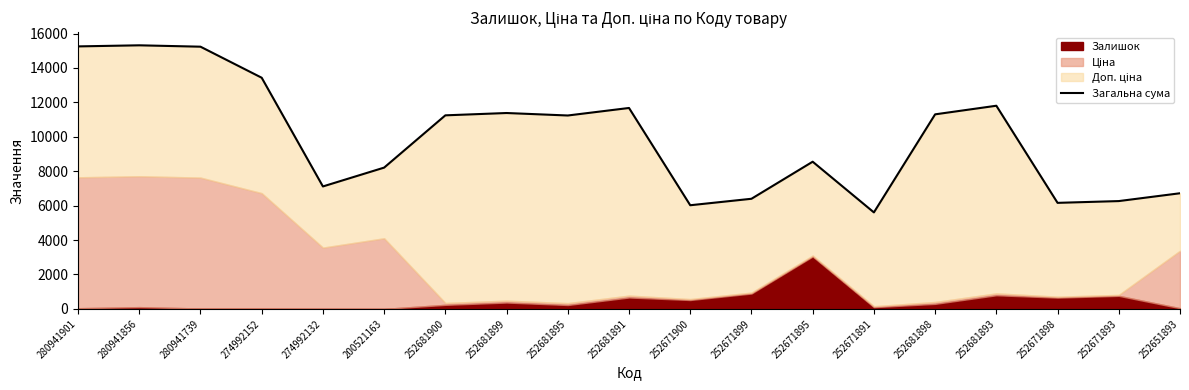

Reading right to left, what are all the values shown in this chart?

252651893=6721.1	252671893=6266.5	252671898=6163.5	252681893=11807.0	252681898=11307.0	252671891=5608.5	252671895=8554.5	252671899=6400.5	252671900=6024.5	252681891=11677.0	252681895=11240.0	252681899=11384.0	252681900=11249.0	200521163=8211.5	274992132=7117.0	274992152=13434.3	280941739=15238.4	280941856=15318.4	280941901=15255.4